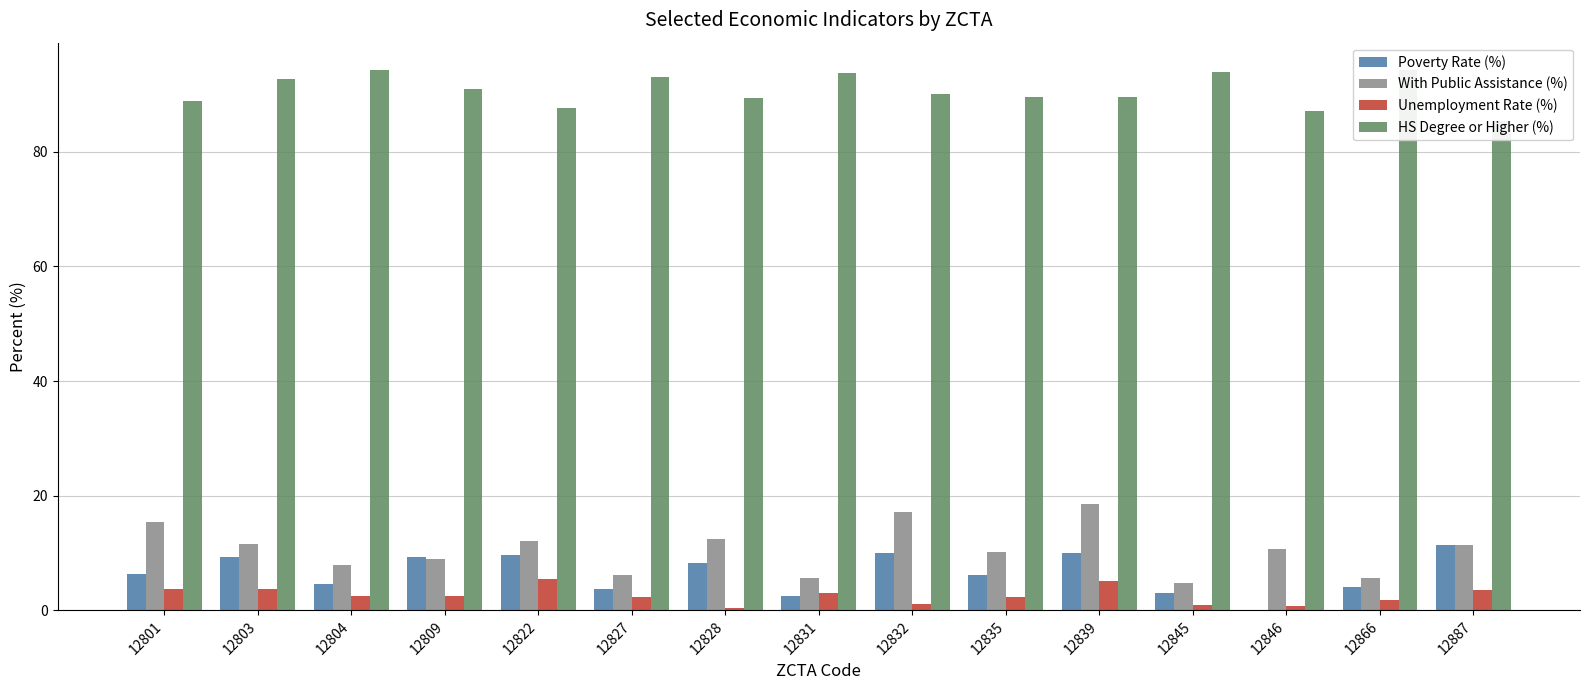

Reading left to right, extract all data points from this chart.

Poverty Rate (%): 6.3	9.3	4.6	9.4	9.7	3.8	8.3	2.6	10.0	6.1	10.1	3.0	0.0	4.1	11.4
With Public Assistance (%): 15.5	11.6	8.0	8.9	12.1	6.2	12.5	5.7	17.2	10.2	18.6	4.8	10.7	5.6	11.4
Unemployment Rate (%): 3.8	3.7	2.6	2.6	5.5	2.4	0.4	3.0	1.2	2.3	5.2	0.9	0.8	1.8	3.5
HS Degree or Higher (%): 88.8	92.6	94.2	90.9	87.7	93.1	89.4	93.8	90.1	89.6	89.5	93.9	87.1	94.3	85.3